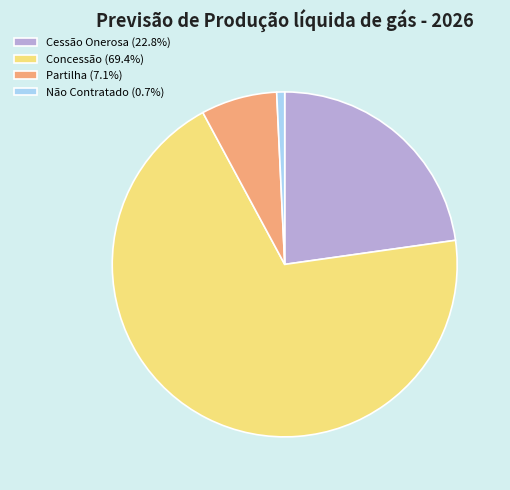

Which category has the smallest portion of the pie?

Não Contratado